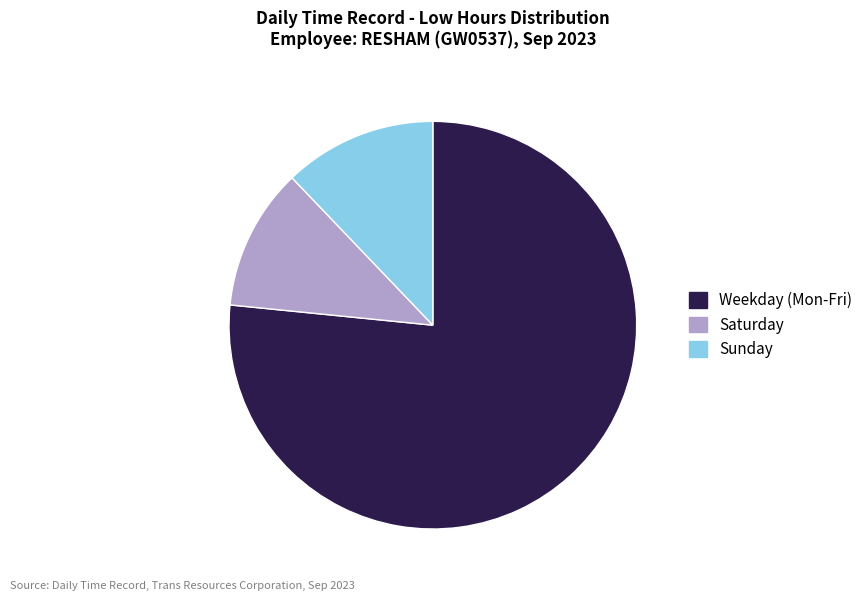

Does any single category account for the majority?

Yes